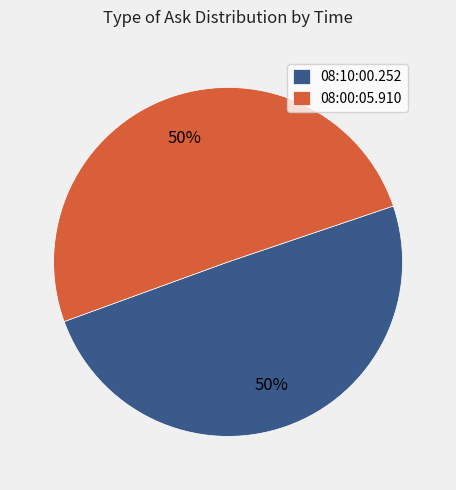

To the nearest percent, what is the combined percentage of 08:10:00.252 and 08:00:05.910?

100%